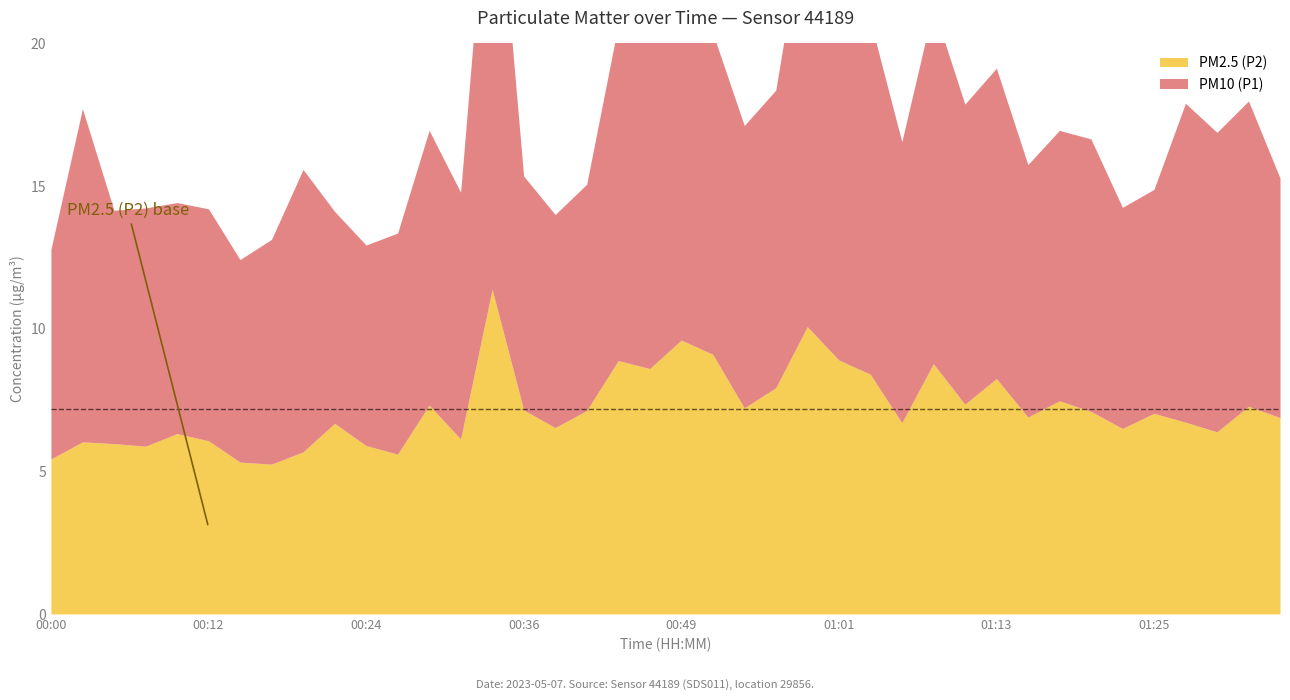

Where is PM2.5 (P2) nearest to the value 8?

00:56